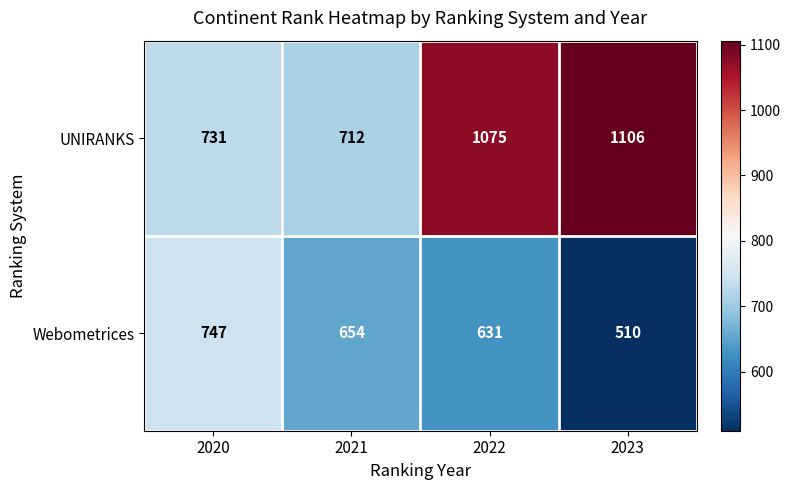

At how many categories does at least one series exceed 1100?

1